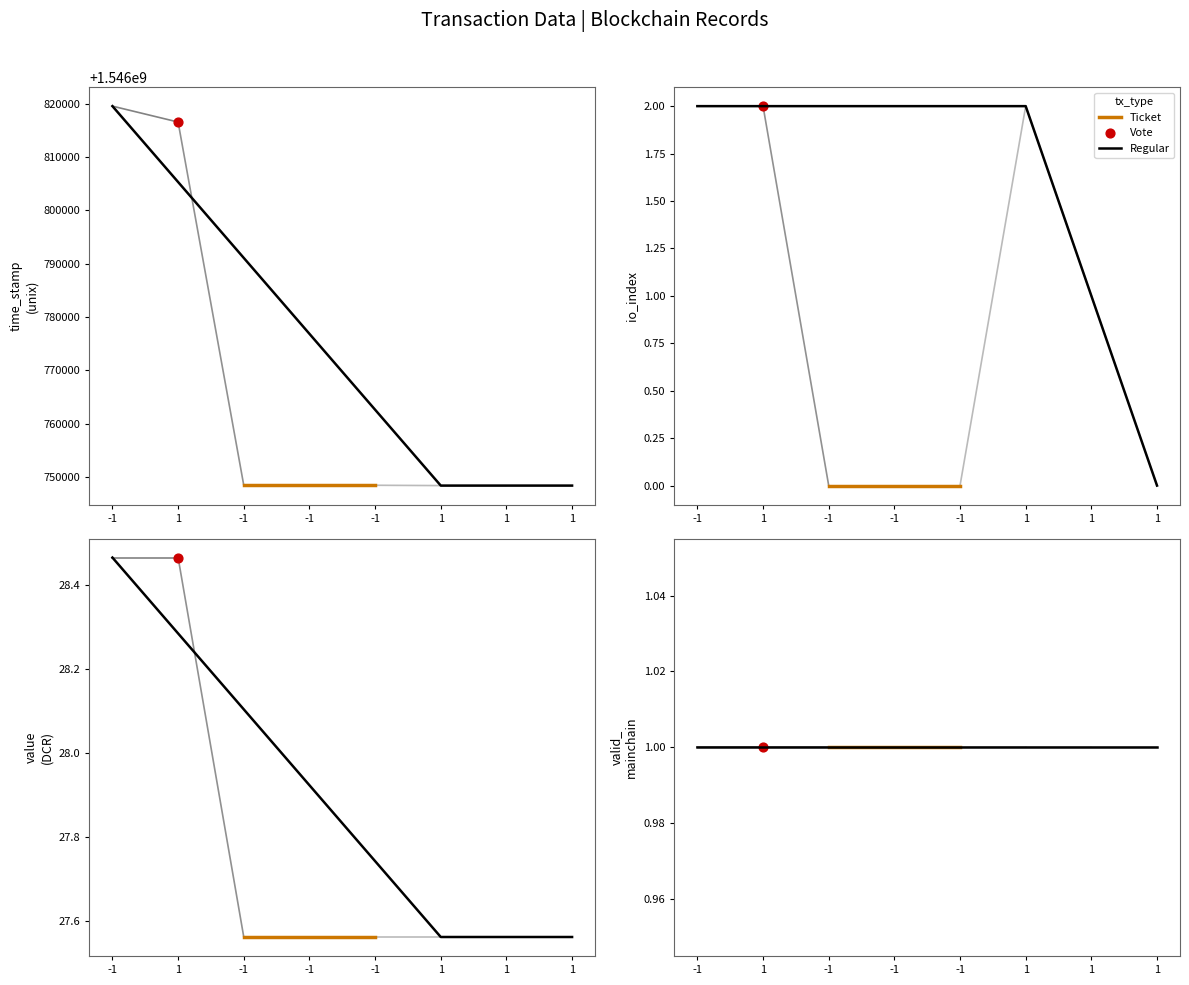

At which category is the sum across all series the highest?

-1